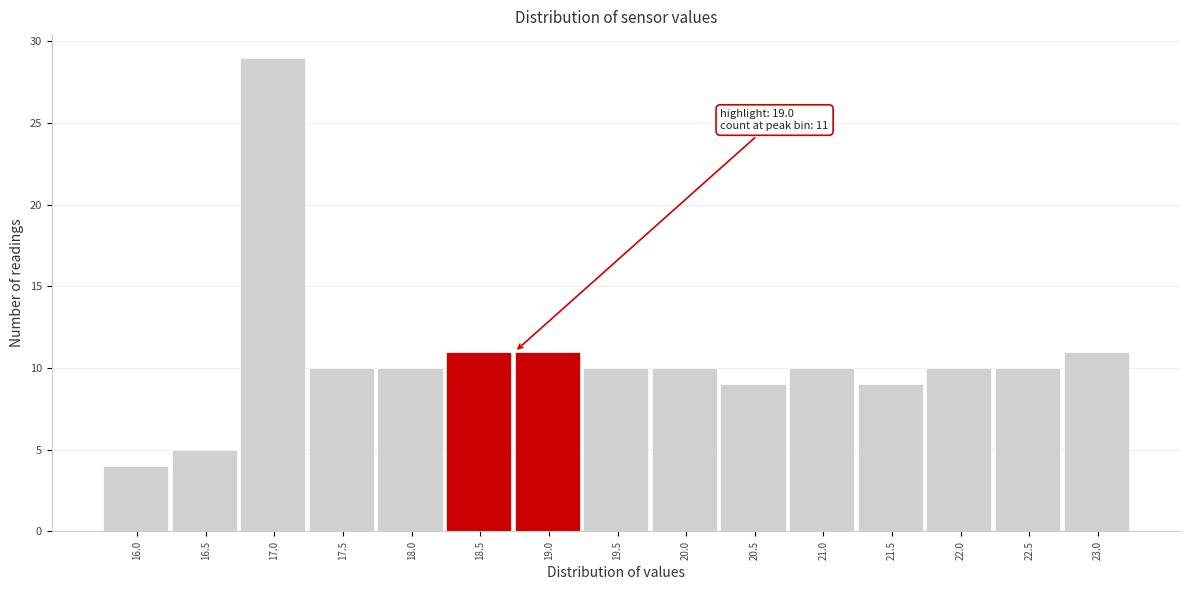

Reading left to right, extract all data points from this chart.

4	5	29	10	10	11	11	10	10	9	10	9	10	10	11